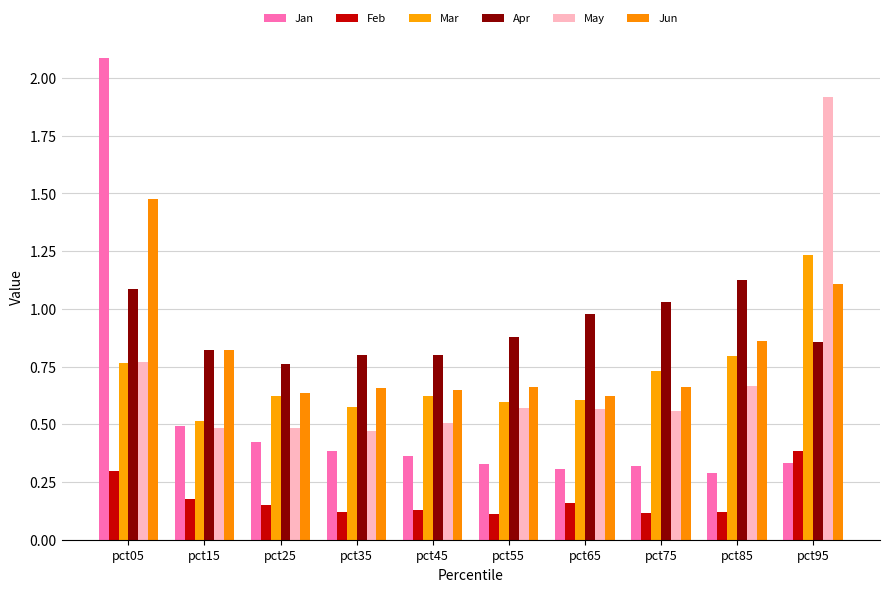

How many groups of bars are there?

10